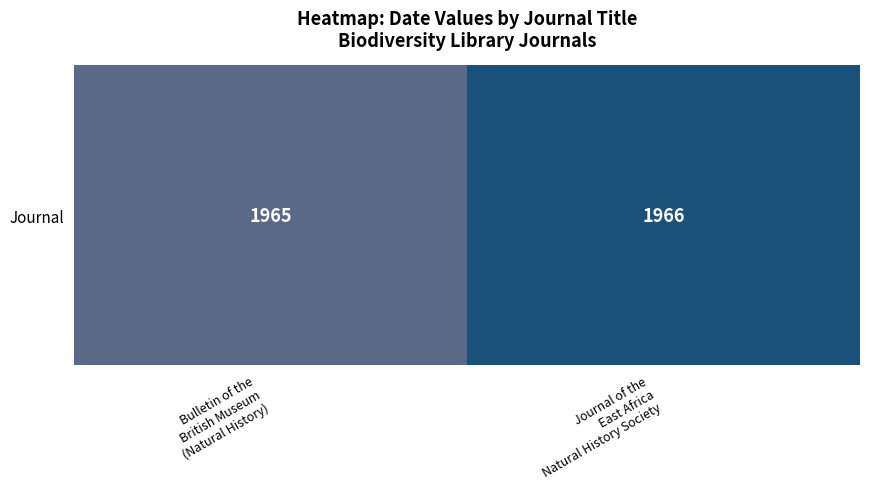

Reading left to right, list all the values displayed in this chart.

Bulletin of the
British Museum
(Natural History)=1965	Journal of the
East Africa
Natural History Society=1966